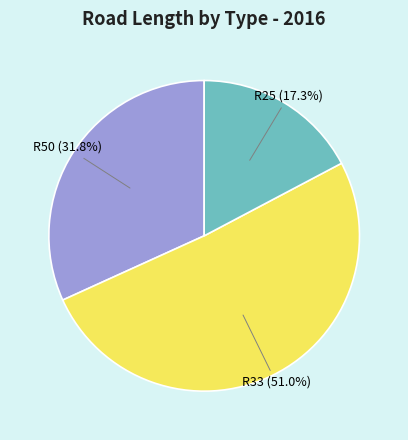

How many slices are in this pie chart?

3